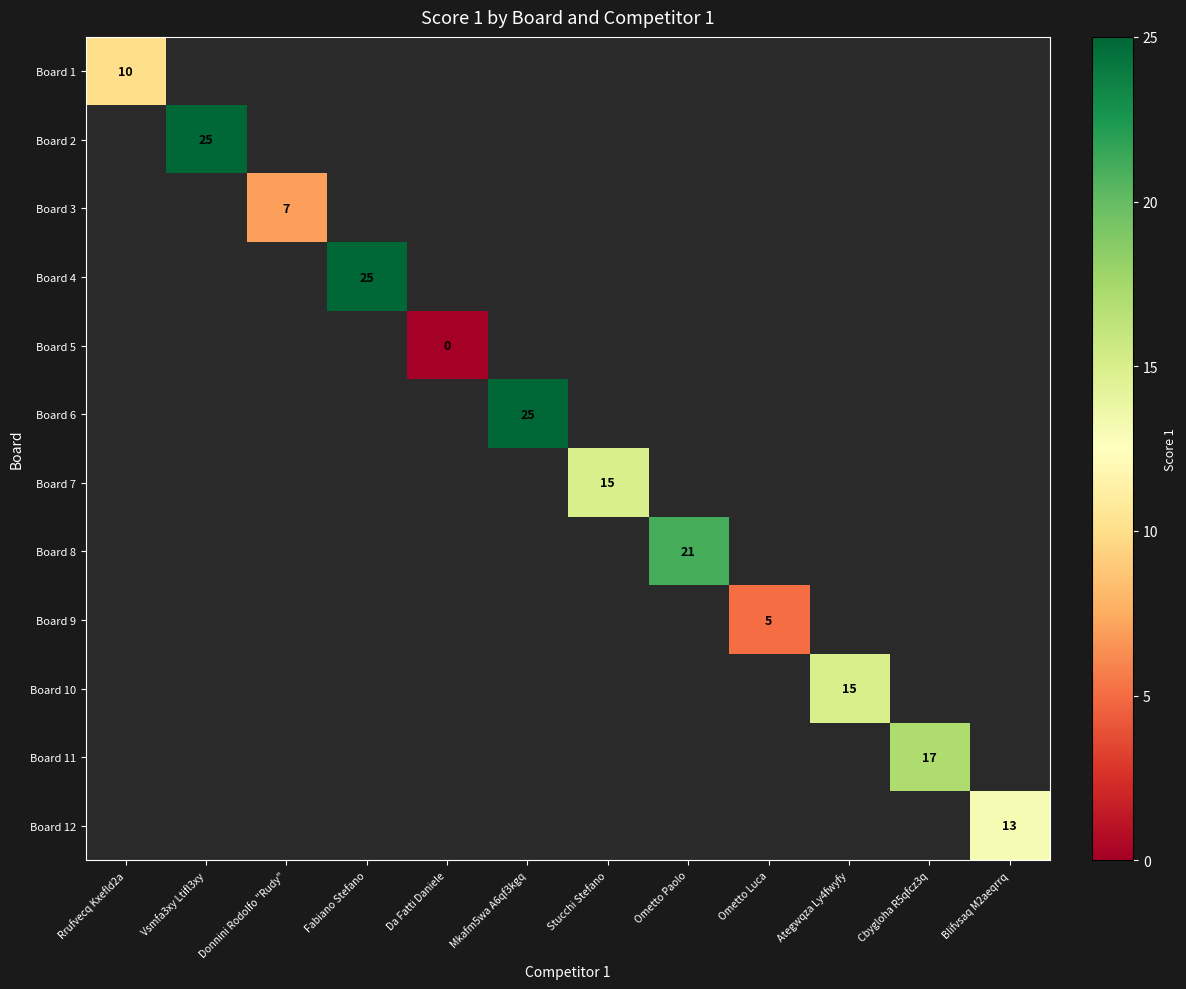

Is it true that Board 2 equals 25 at Vsmfa3xy Ltifl3xy?

True